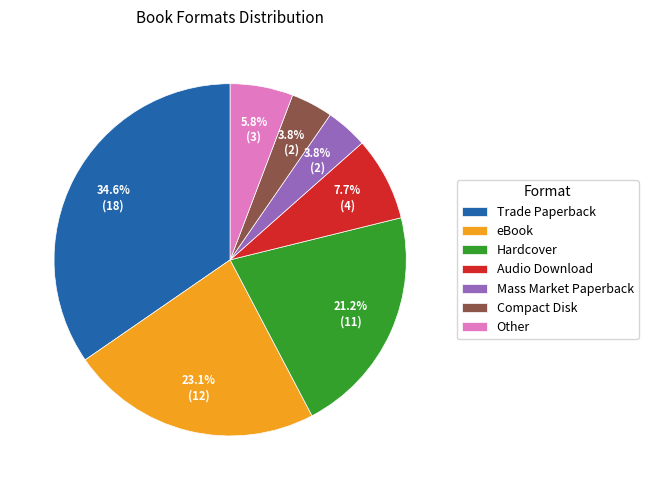

To the nearest percent, what is the difference between the largest and smallest slice percentages?

31%